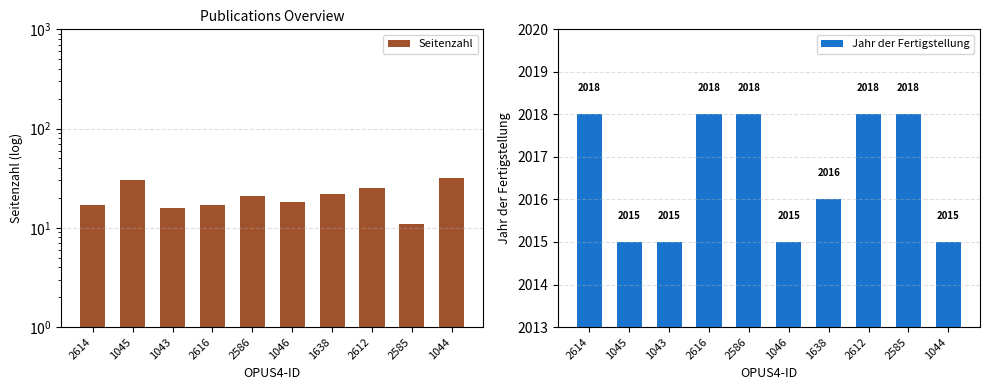

Which category has the highest value across all series?

2614